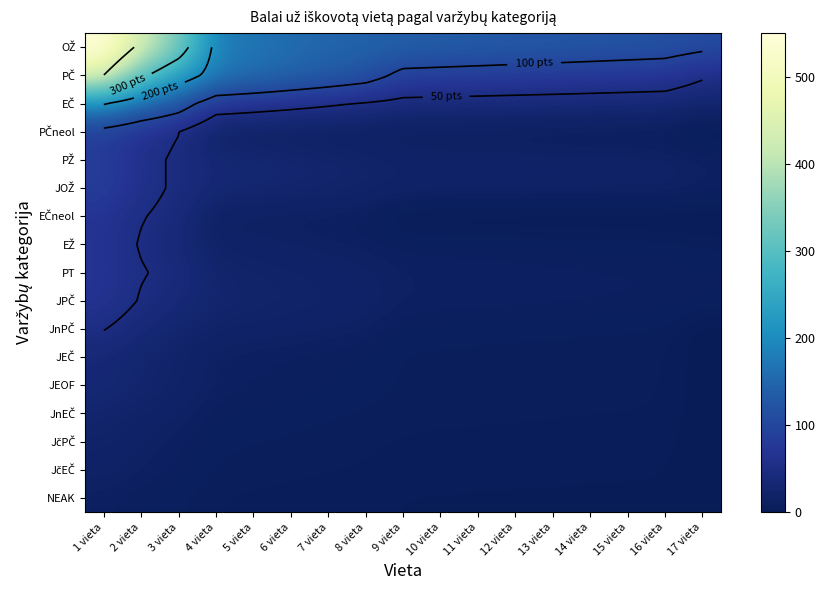

What is the maximum value shown in the chart?

550.8